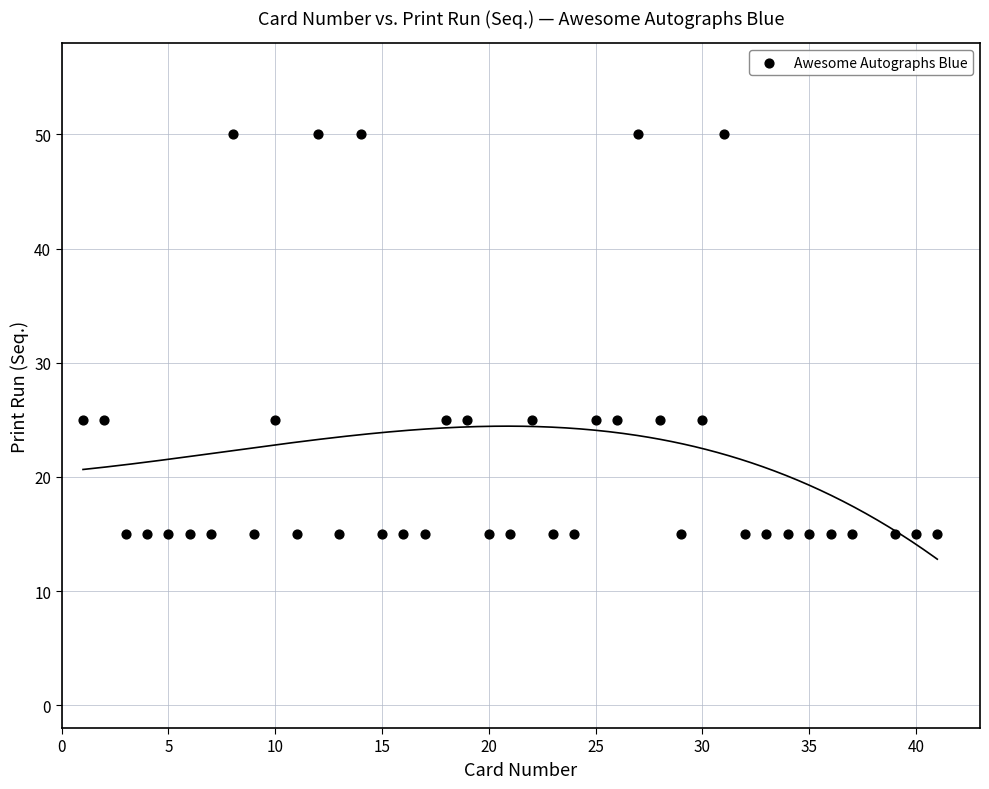

What is the range of X values (max minus min)?

40